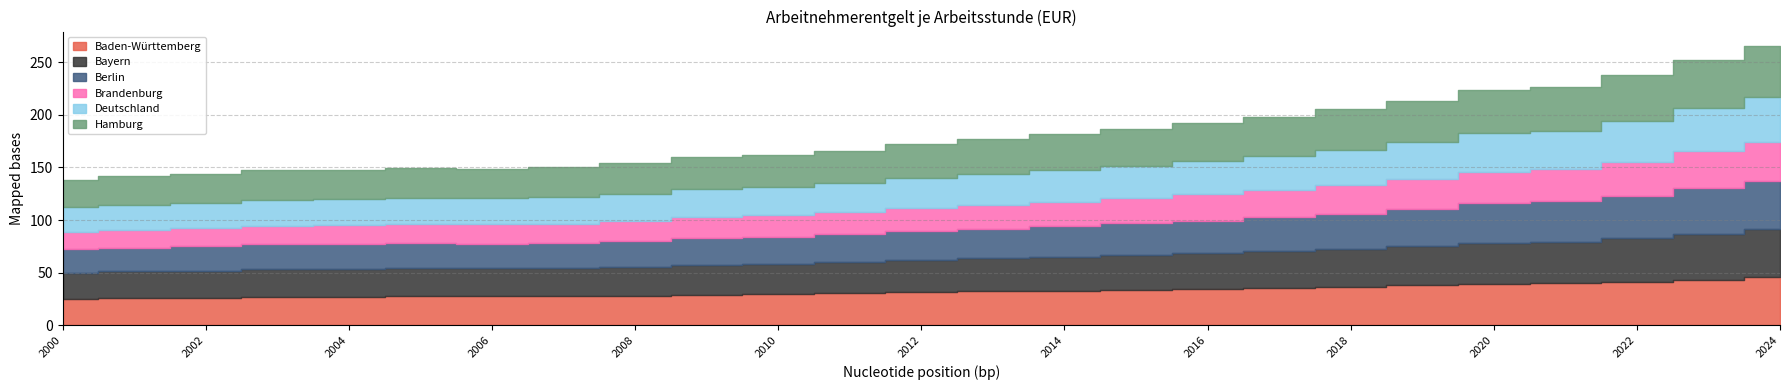

What is the value of the Baden-Württemberg point at the 22nd from the left?

39.8